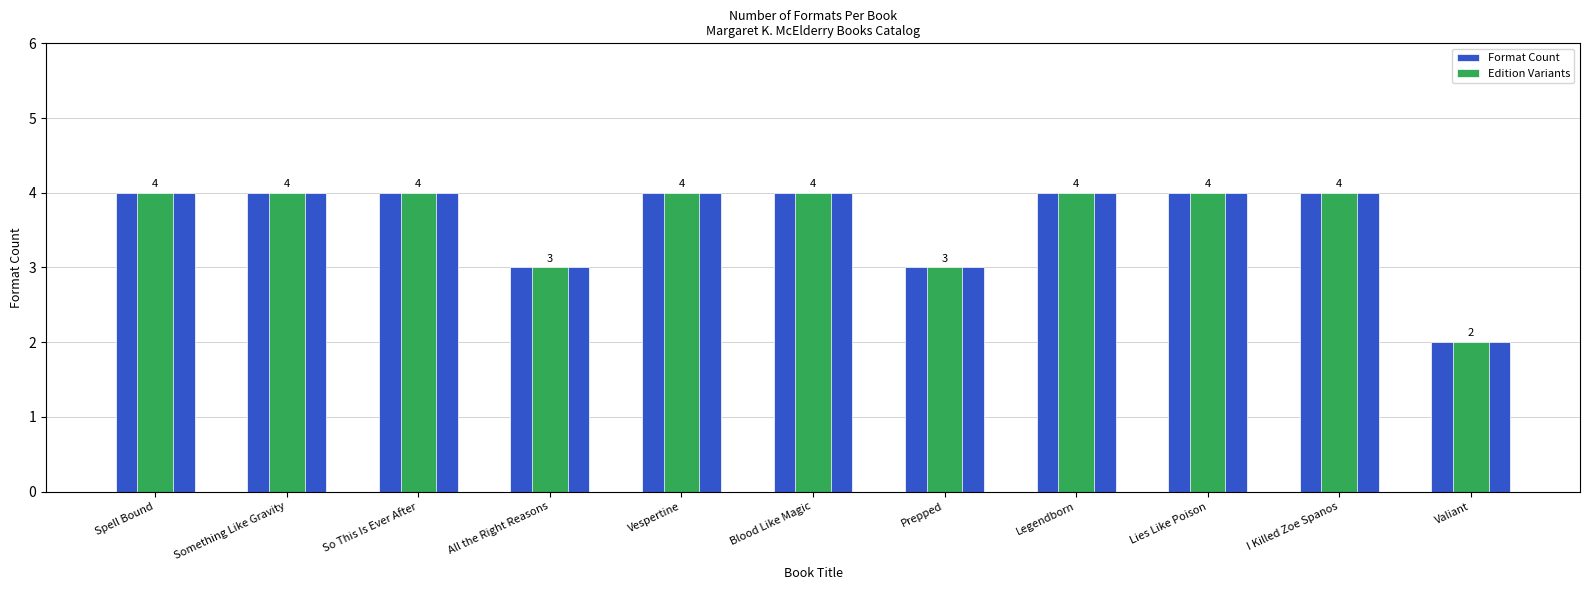

How many data points in Edition Variants are less than 4?

3